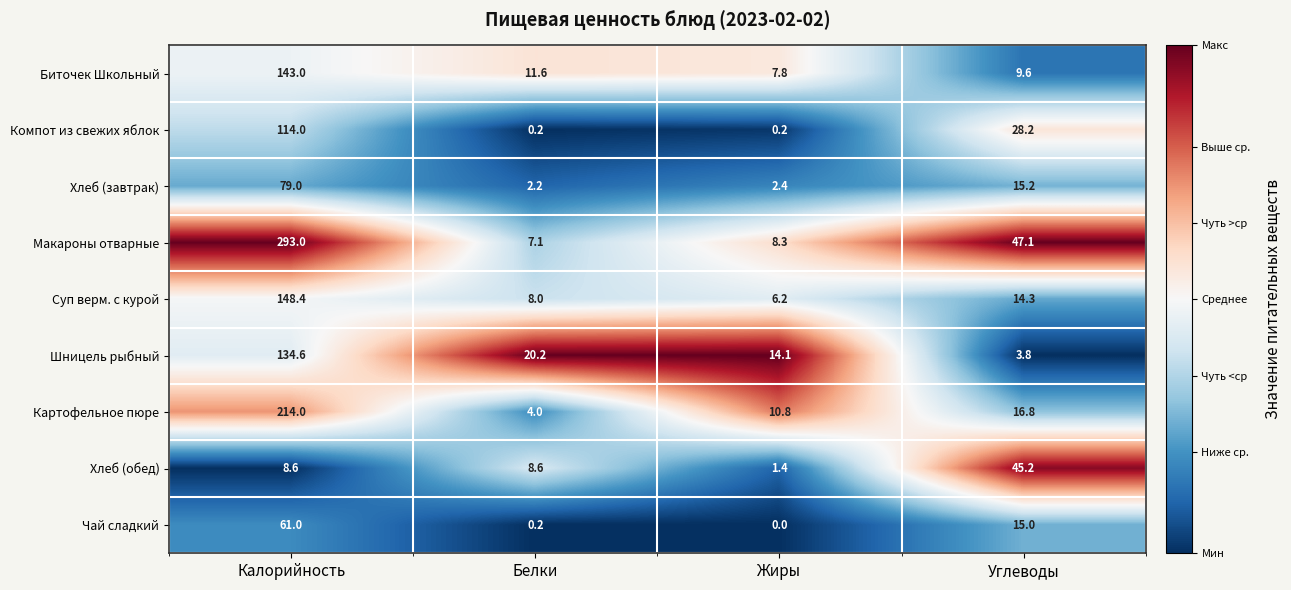

At which category is the sum across all series the highest?

Калорийность